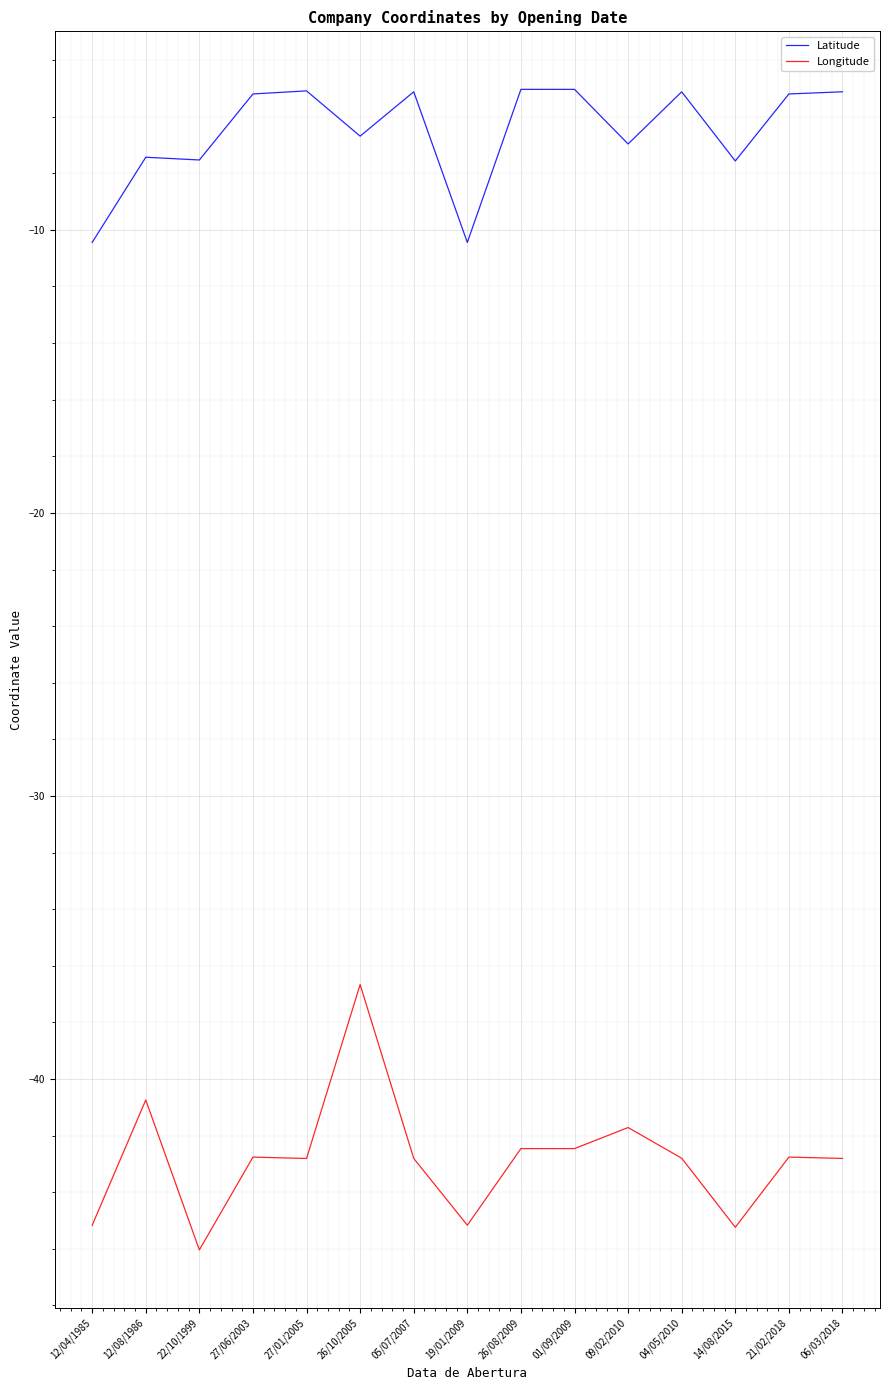

True or false: Longitude and Latitude intersect in this chart.

False